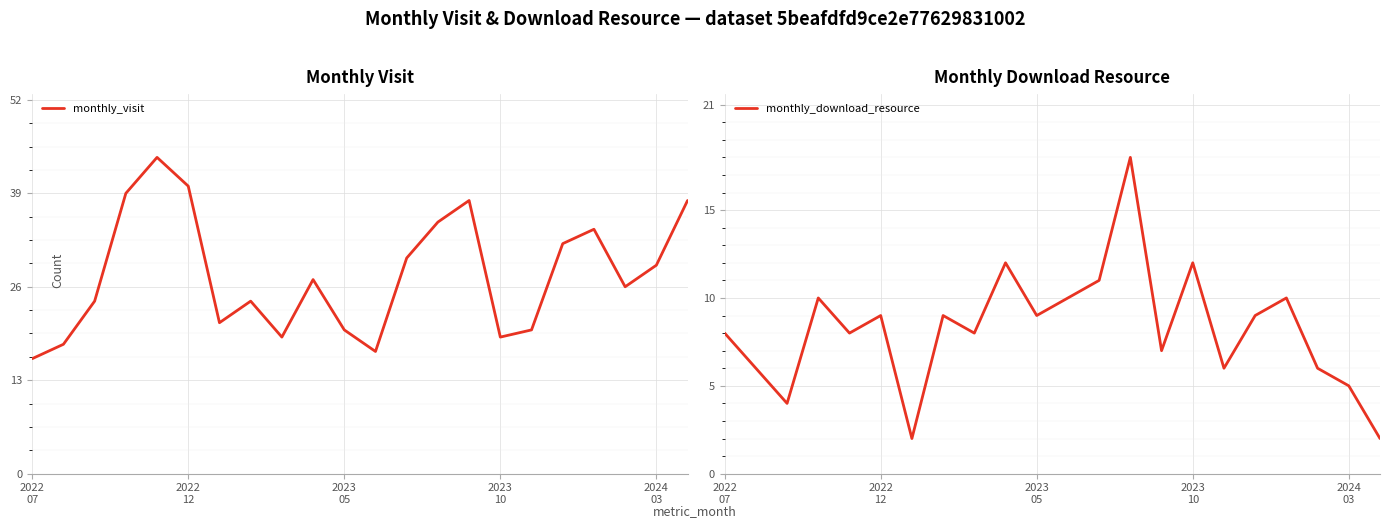

What are all the series names shown in the legend?

monthly_visit, monthly_download_resource